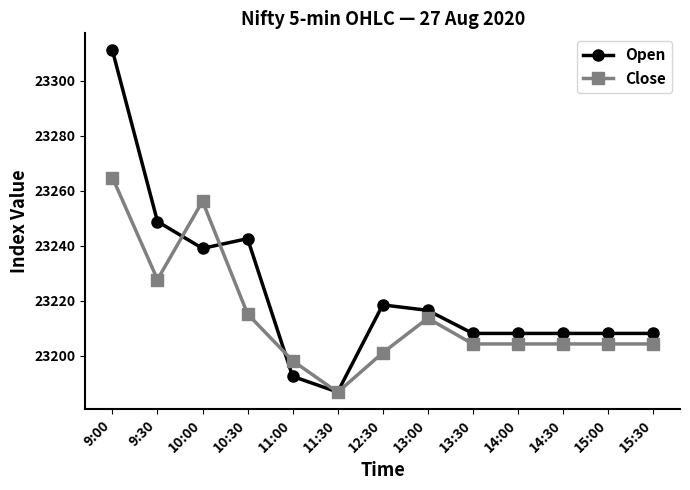

Where does the Close series first go above 23204?

9:00